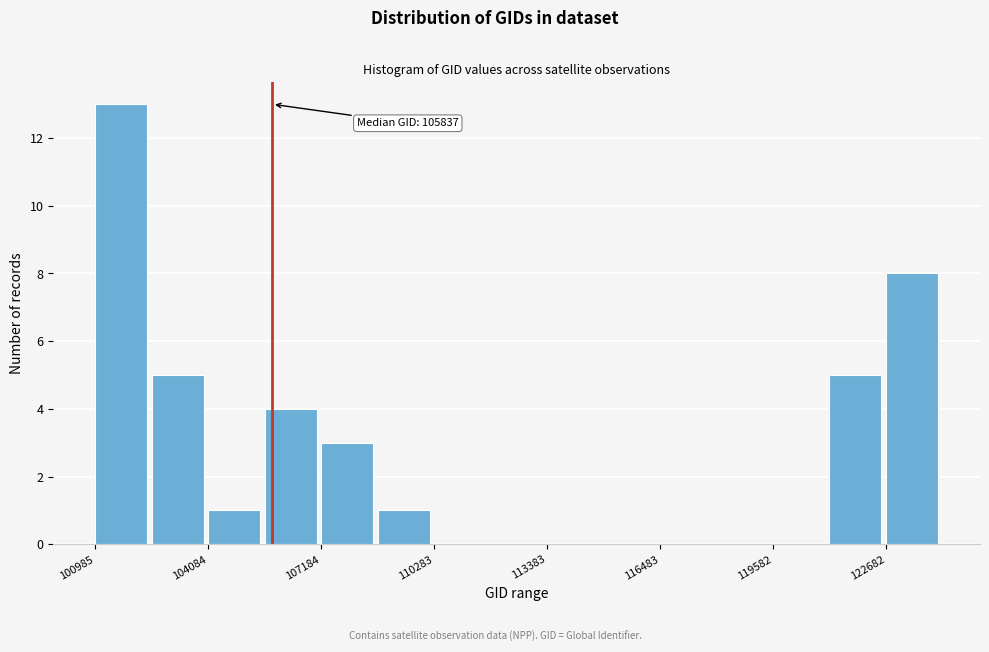

Read against the x-axis, roughly where is the centre of the tallest bar?

101500